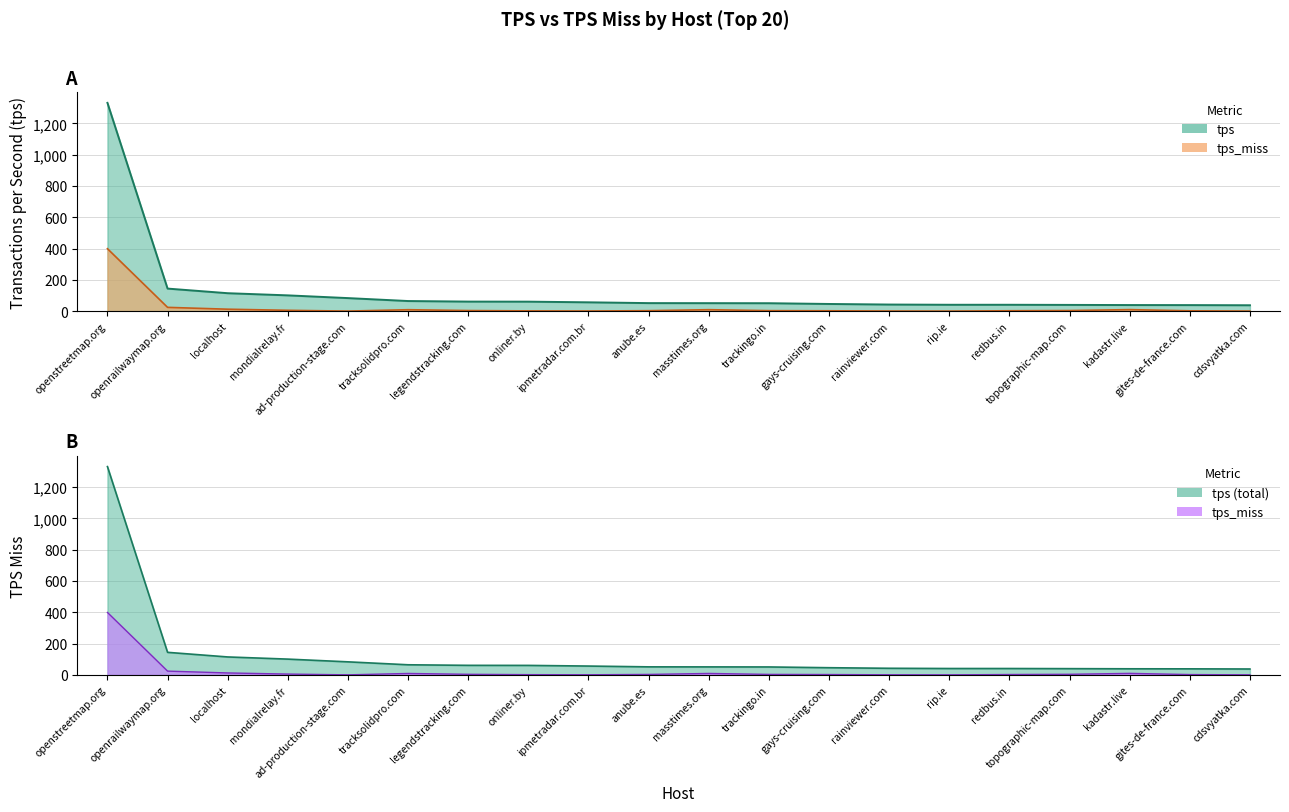

Rank the series at localhost from highest to lowest value.

tps, tps_miss